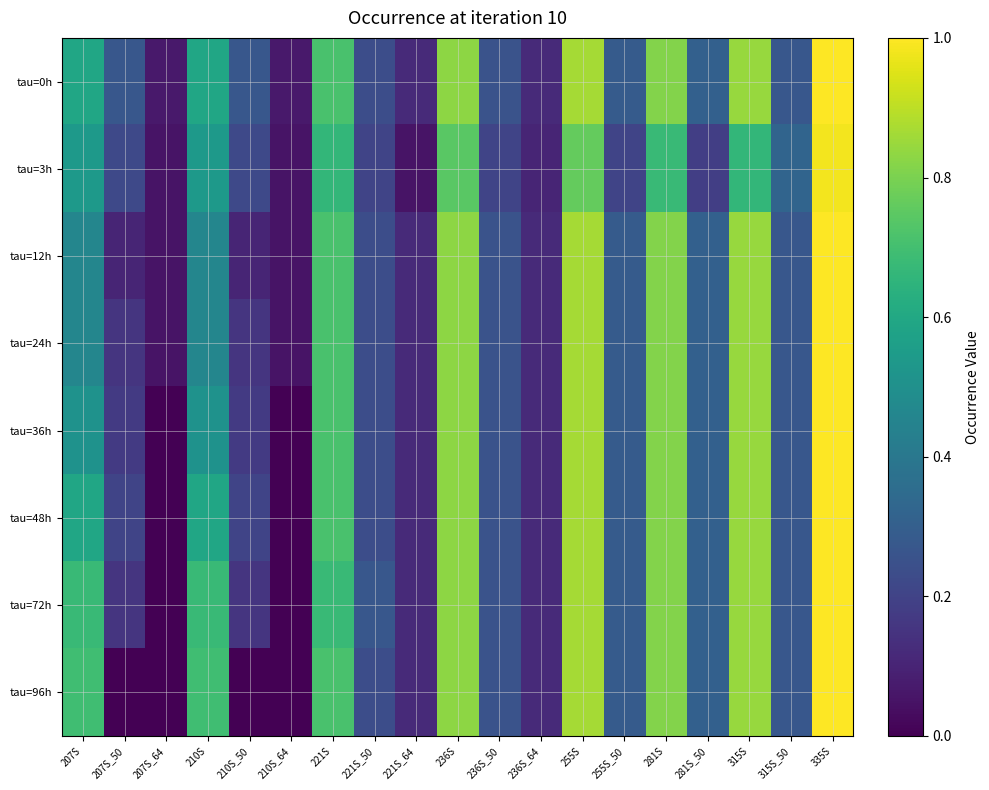

Reading left to right, extract all data points from this chart.

tau=0h: 207S=0.6	207S_50=0.3	207S_64=0.1	210S=0.6	210S_50=0.3	210S_64=0.1	221S=0.7	221S_50=0.2	221S_64=0.1	236S=0.8	236S_50=0.3	236S_64=0.1	255S=0.9	255S_50=0.3	281S=0.8	281S_50=0.3	315S=0.8	315S_50=0.3	335S=1.0
tau=3h: 207S=0.5	207S_50=0.2	207S_64=0.1	210S=0.5	210S_50=0.2	210S_64=0.1	221S=0.7	221S_50=0.2	221S_64=0.1	236S=0.7	236S_50=0.2	236S_64=0.1	255S=0.8	255S_50=0.2	281S=0.7	281S_50=0.2	315S=0.7	315S_50=0.3	335S=1.0
tau=12h: 207S=0.5	207S_50=0.1	207S_64=0.1	210S=0.5	210S_50=0.1	210S_64=0.1	221S=0.7	221S_50=0.2	221S_64=0.1	236S=0.8	236S_50=0.3	236S_64=0.1	255S=0.9	255S_50=0.3	281S=0.8	281S_50=0.3	315S=0.8	315S_50=0.3	335S=1.0
tau=24h: 207S=0.5	207S_50=0.2	207S_64=0.1	210S=0.5	210S_50=0.2	210S_64=0.1	221S=0.7	221S_50=0.2	221S_64=0.1	236S=0.8	236S_50=0.3	236S_64=0.1	255S=0.9	255S_50=0.3	281S=0.8	281S_50=0.3	315S=0.8	315S_50=0.3	335S=1.0
tau=36h: 207S=0.5	207S_50=0.2	207S_64=0.0	210S=0.5	210S_50=0.2	210S_64=0.0	221S=0.7	221S_50=0.2	221S_64=0.1	236S=0.8	236S_50=0.3	236S_64=0.1	255S=0.9	255S_50=0.3	281S=0.8	281S_50=0.3	315S=0.8	315S_50=0.3	335S=1.0
tau=48h: 207S=0.6	207S_50=0.2	207S_64=0.0	210S=0.6	210S_50=0.2	210S_64=0.0	221S=0.7	221S_50=0.2	221S_64=0.1	236S=0.8	236S_50=0.3	236S_64=0.1	255S=0.9	255S_50=0.3	281S=0.8	281S_50=0.3	315S=0.8	315S_50=0.3	335S=1.0
tau=72h: 207S=0.7	207S_50=0.2	207S_64=0.0	210S=0.7	210S_50=0.2	210S_64=0.0	221S=0.7	221S_50=0.3	221S_64=0.1	236S=0.8	236S_50=0.3	236S_64=0.1	255S=0.9	255S_50=0.3	281S=0.8	281S_50=0.3	315S=0.8	315S_50=0.3	335S=1.0
tau=96h: 207S=0.7	207S_50=0.0	207S_64=0.0	210S=0.7	210S_50=0.0	210S_64=0.0	221S=0.7	221S_50=0.2	221S_64=0.1	236S=0.8	236S_50=0.3	236S_64=0.1	255S=0.9	255S_50=0.3	281S=0.8	281S_50=0.3	315S=0.8	315S_50=0.3	335S=1.0